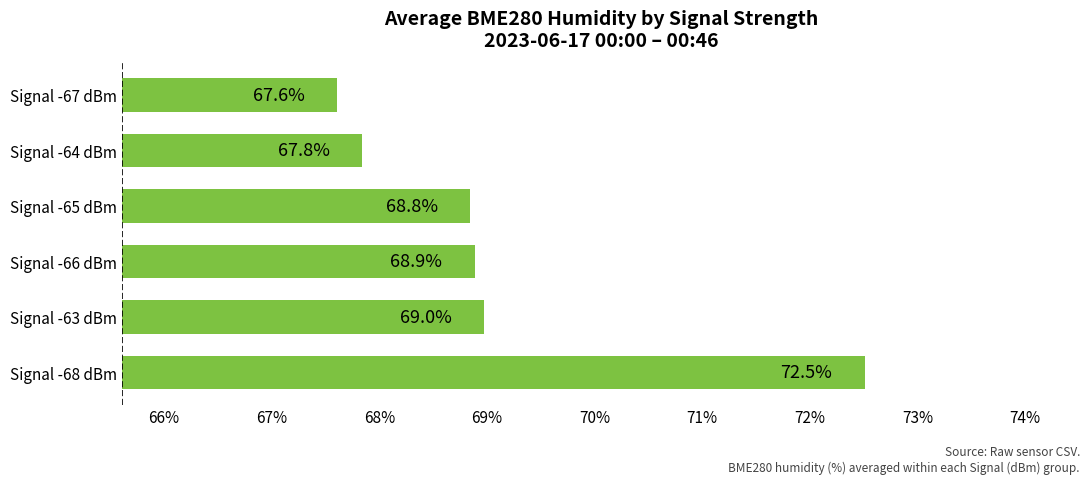

What is the change in value from Signal -68 dBm to Signal -63 dBm?

-3.5